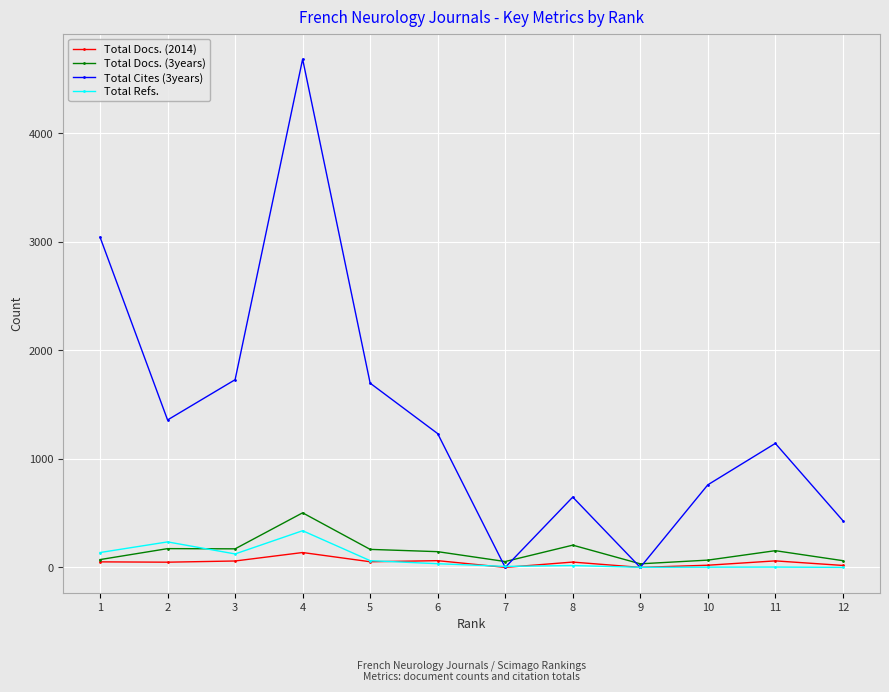

How many intersections are there between Total Docs. (3years) and Total Cites (3years)?

4